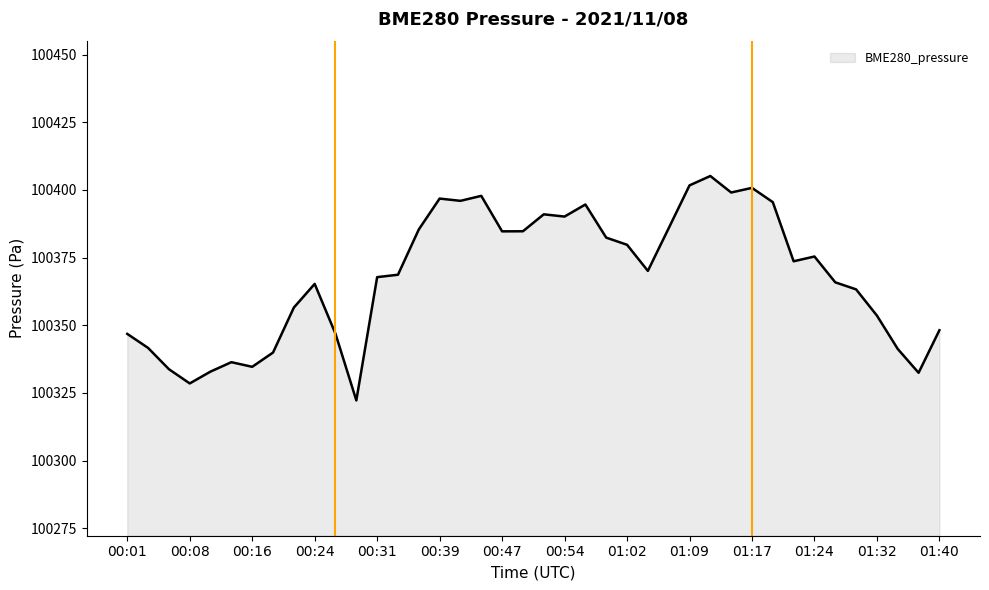

What is the smallest value displayed?

100322.2